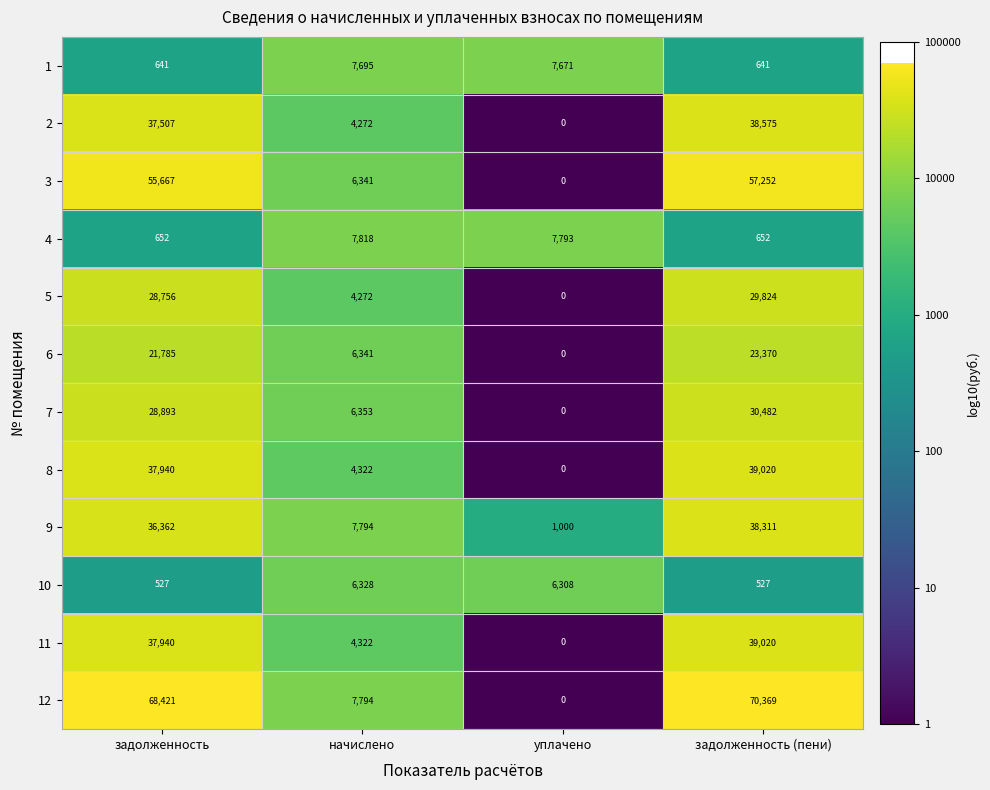

Where is 8 nearest to the value 19510?

начислено